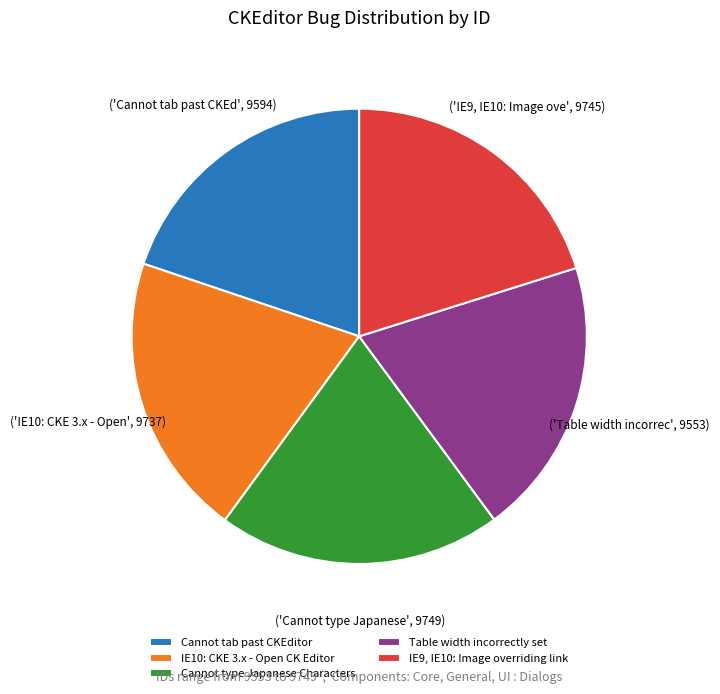

Is there a majority slice in this chart?

No